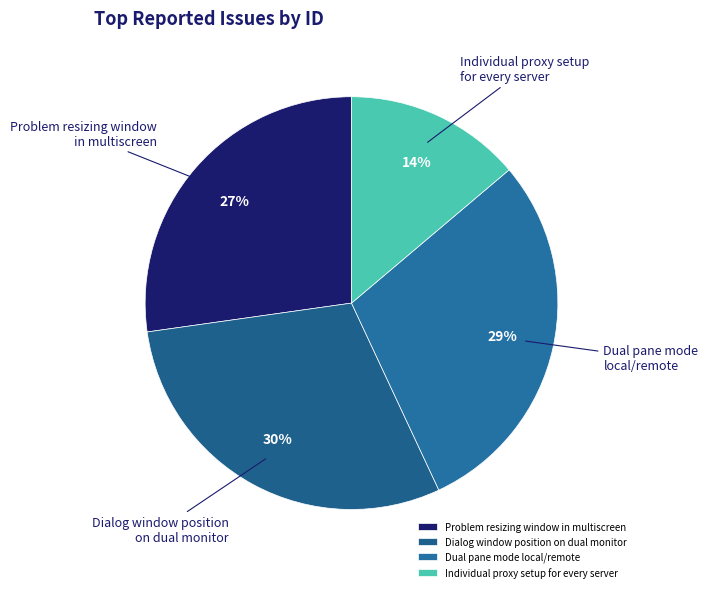

The Dialog window position on dual monitor slice represents 41% of the pie. True or false?

False